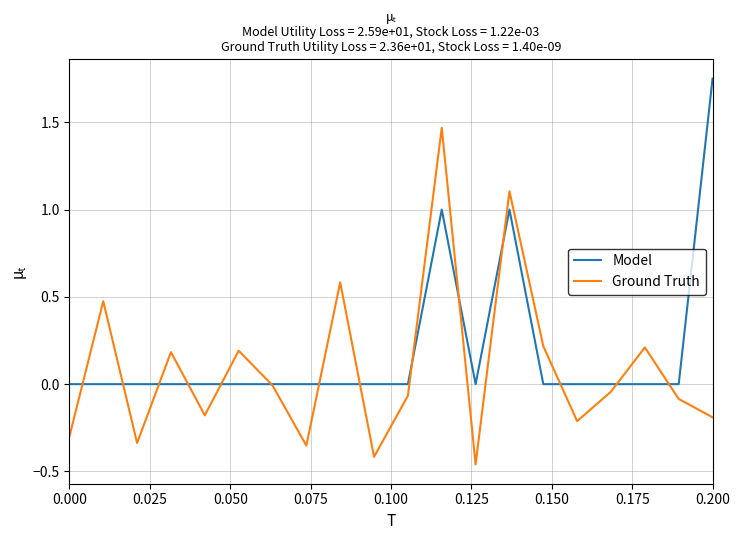

List the series in order of their overall mean, highest first.

Model, Ground Truth